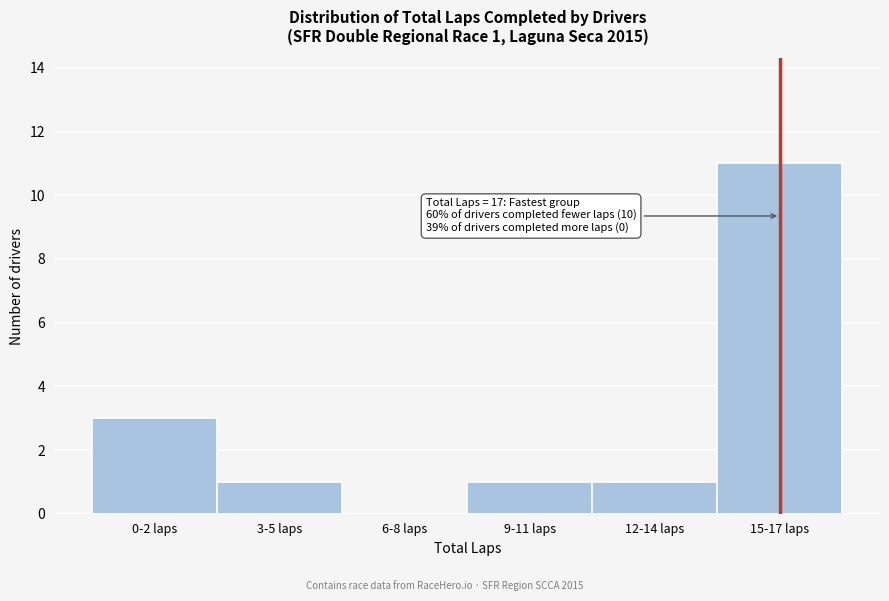

Reading left to right, what are all the values shown in this chart?

0-2 laps=3	3-5 laps=1	6-8 laps=0	9-11 laps=1	12-14 laps=1	15-17 laps=11